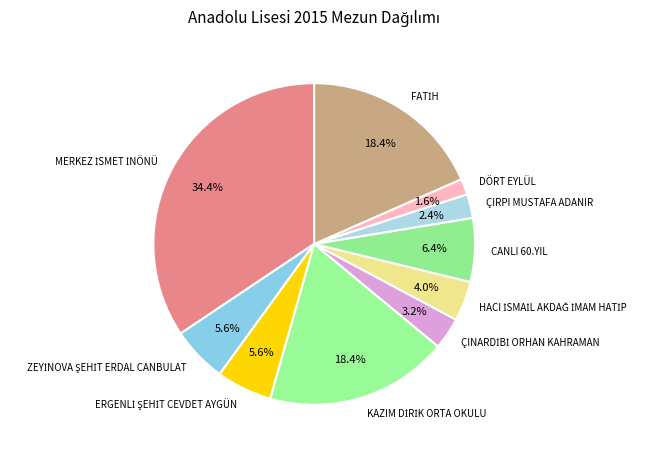

To the nearest percent, what portion does CANLI 60.YIL represent?

6%